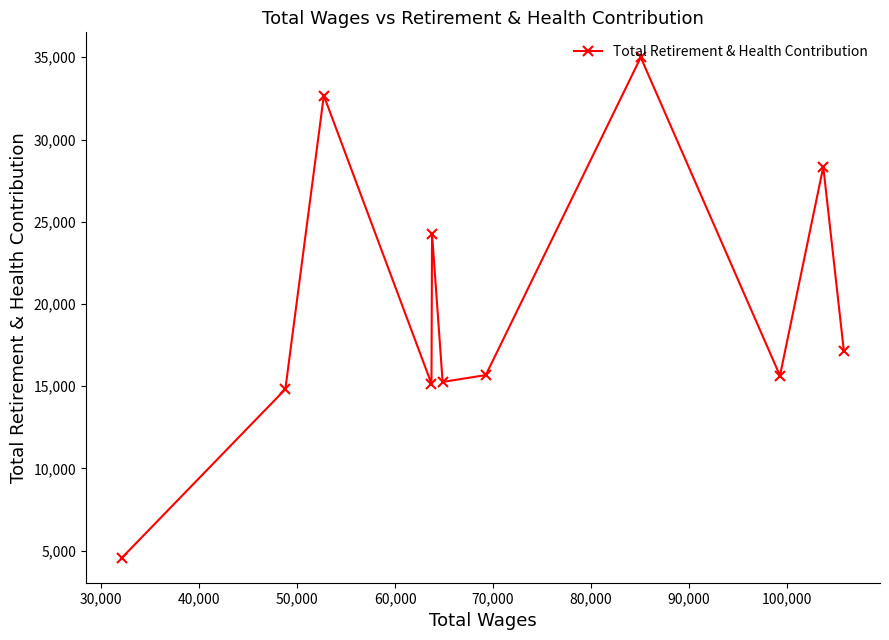

What is the maximum value shown in the chart?

34995